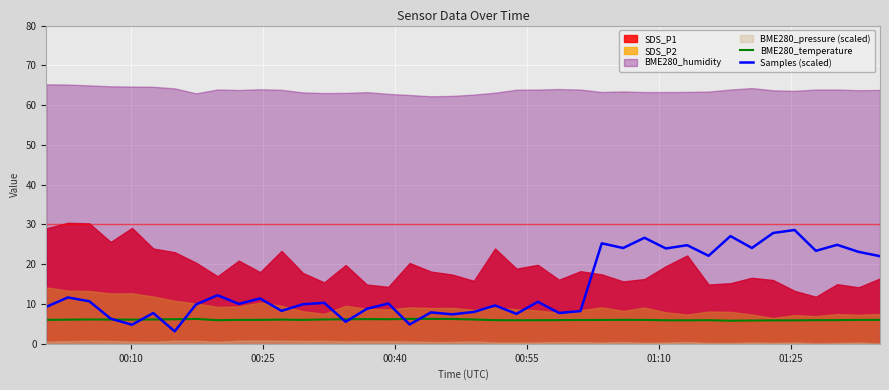

Which series has the widest spread of values?

Samples (scaled)